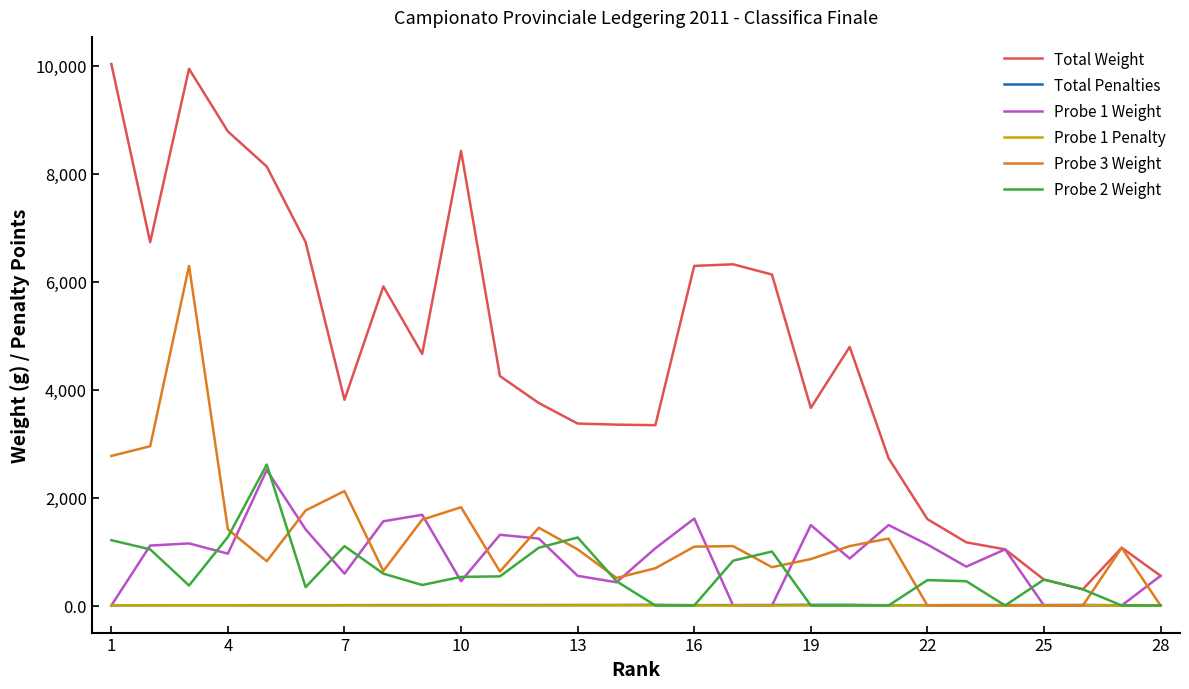

Which series has the largest range (max minus min)?

Total Weight